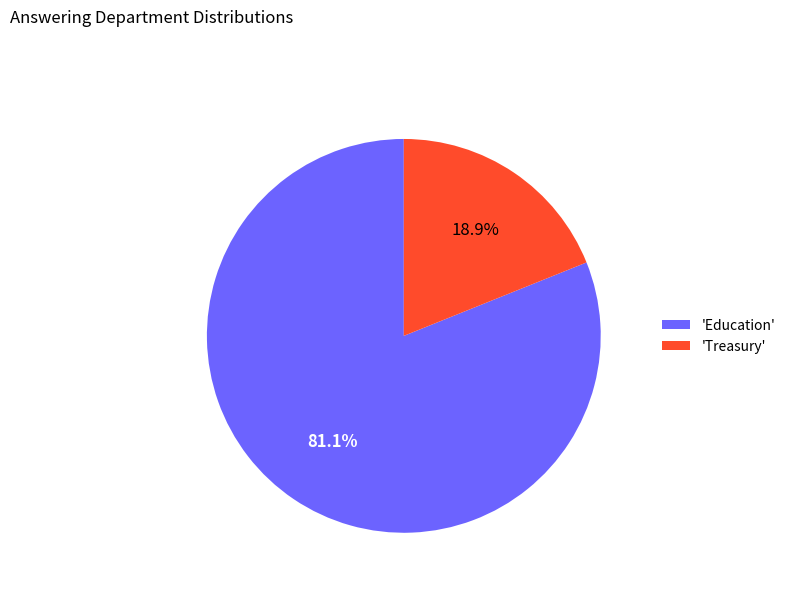

What portion of the pie excludes 'Education'?

18.9%